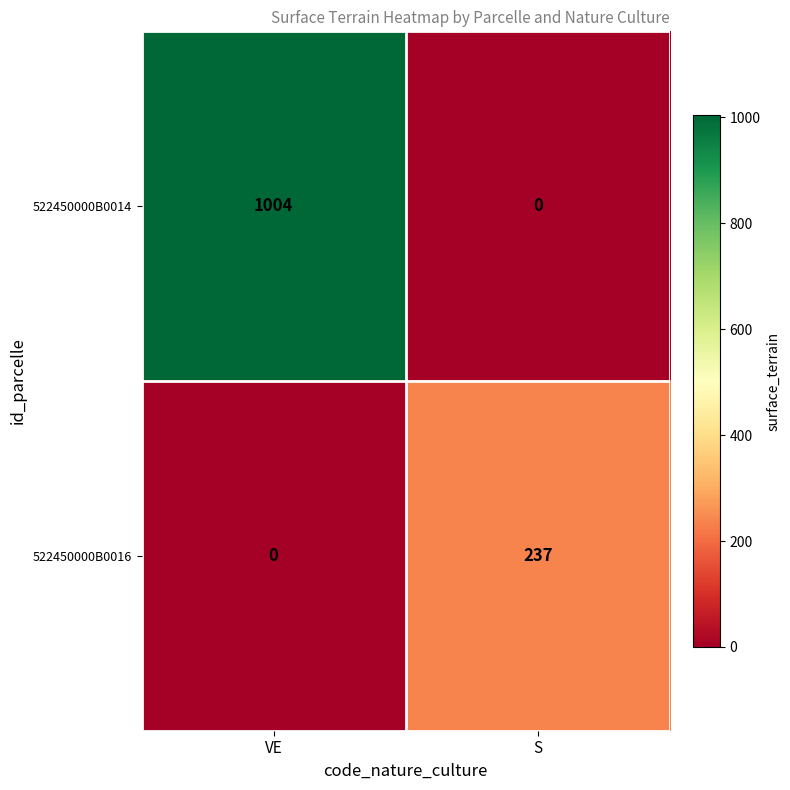

What is the greatest value displayed?

1004